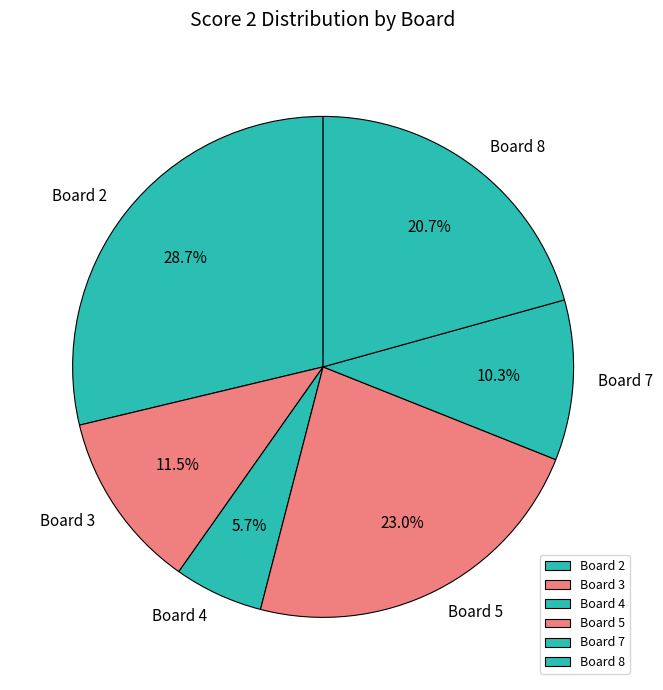

Rank the categories by value from highest to lowest.

Board 2, Board 5, Board 8, Board 3, Board 7, Board 4